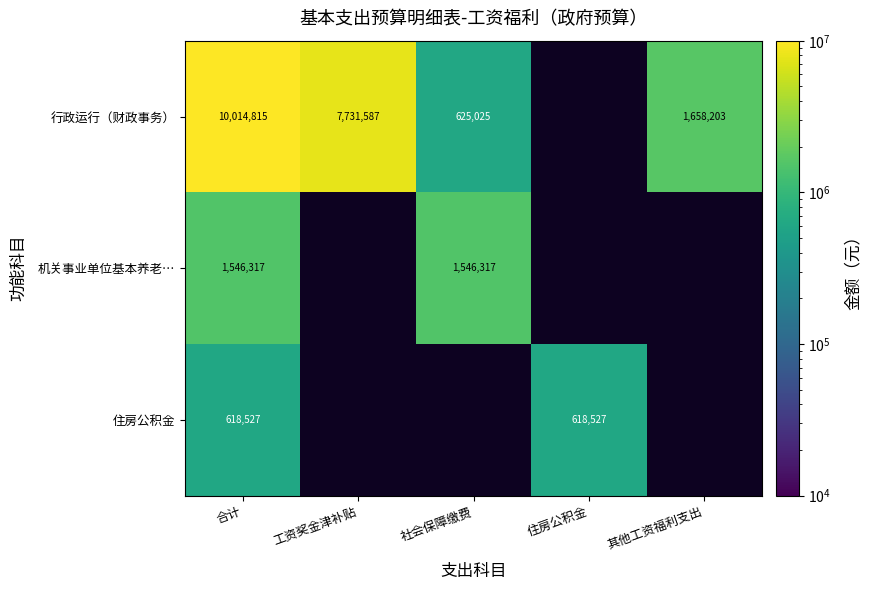

Is the value of 住房公积金 at 住房公积金 greater than the value of 行政运行（财政事务） at 工资奖金津补贴?

No